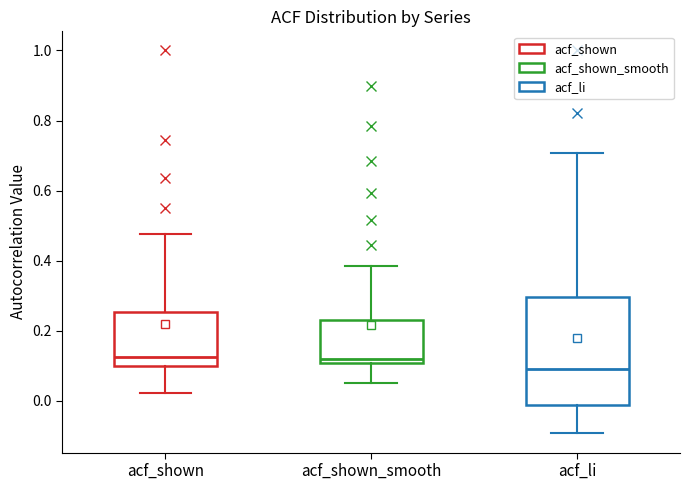

Reading left to right, transcribe this box plot: for each box, give where its median line is, the range the box spans, and where its two whiskers end, as read against the y-axis. The values are not printed on the chart, so give them approximately, as read against the axis.

acf_shown: median 0.12, box 0.10 to 0.26, whiskers 0.02 to 0.48
acf_shown_smooth: median 0.12, box 0.10 to 0.22, whiskers 0.06 to 0.38
acf_li: median 0.10, box -0.02 to 0.30, whiskers -0.10 to 0.70